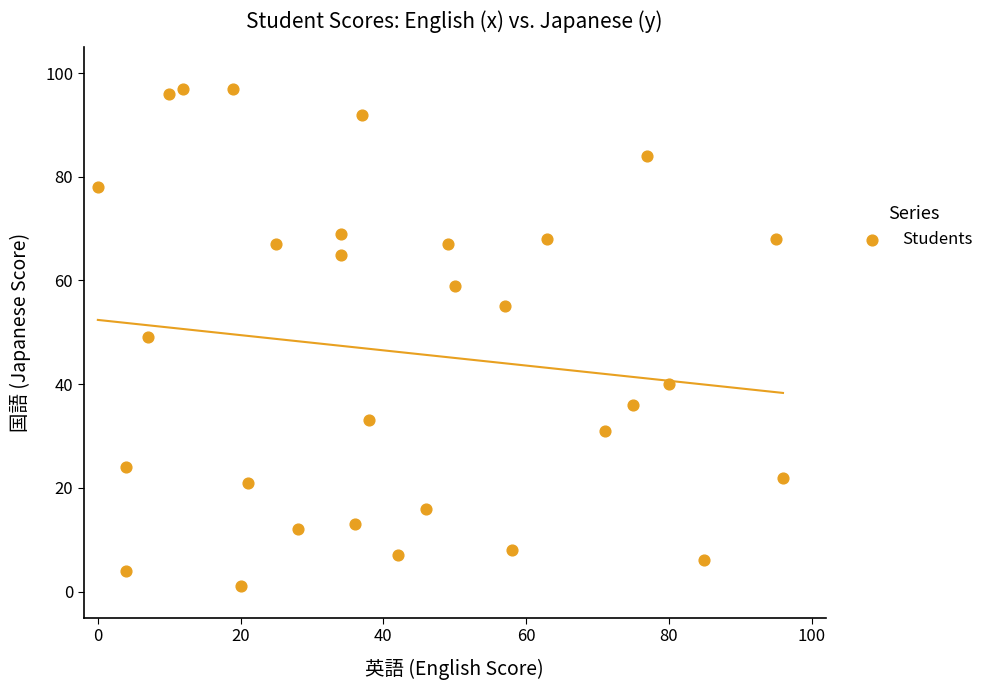

What is the range of Y values (max minus min)?

96